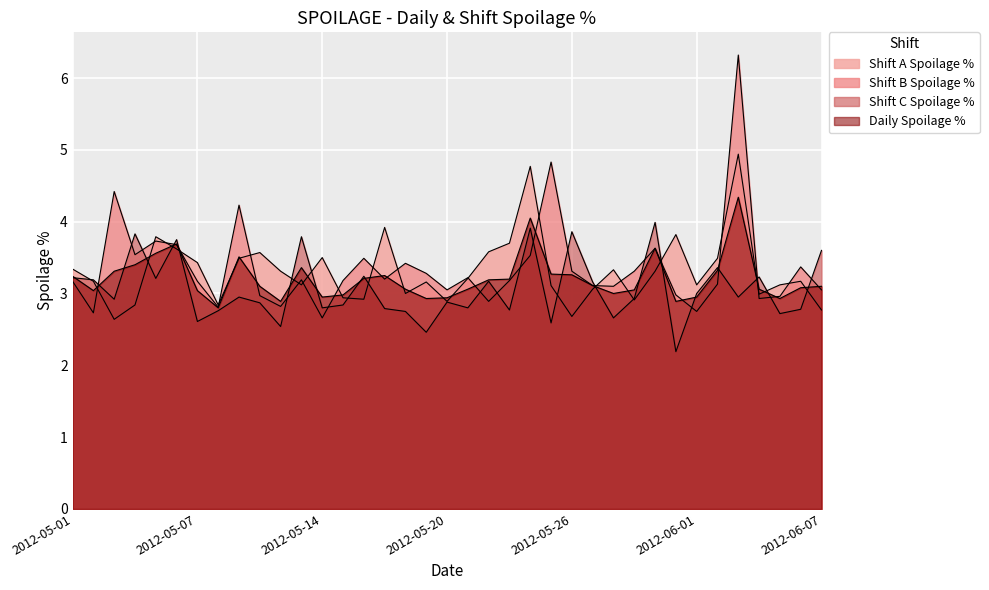

How many lines are shown in the chart?

4